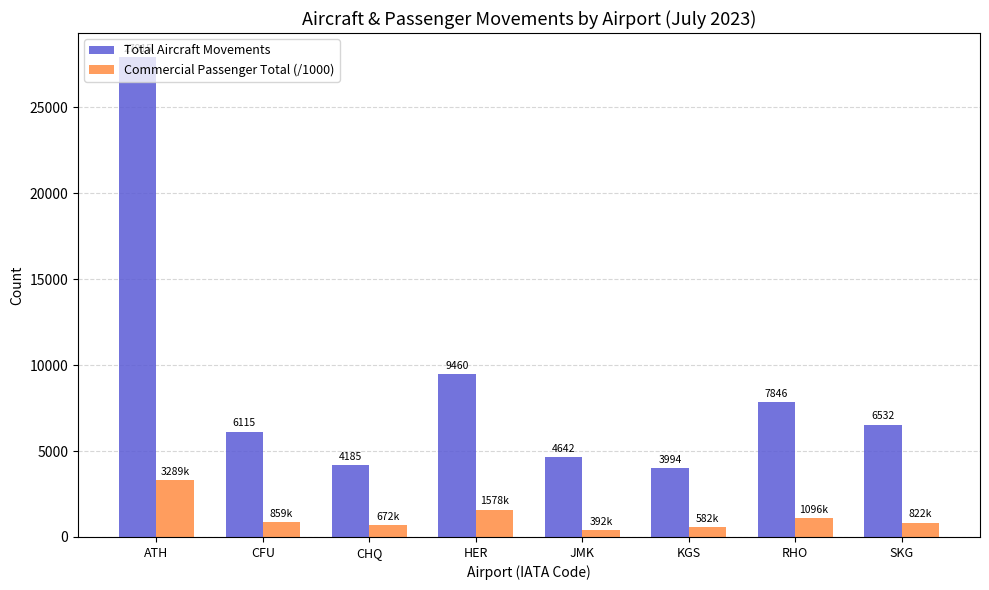

Are the bars horizontal?

No